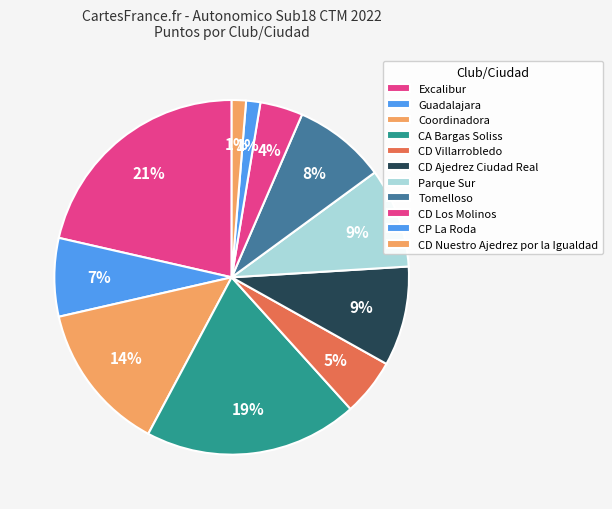

How many segments does this pie chart have?

11